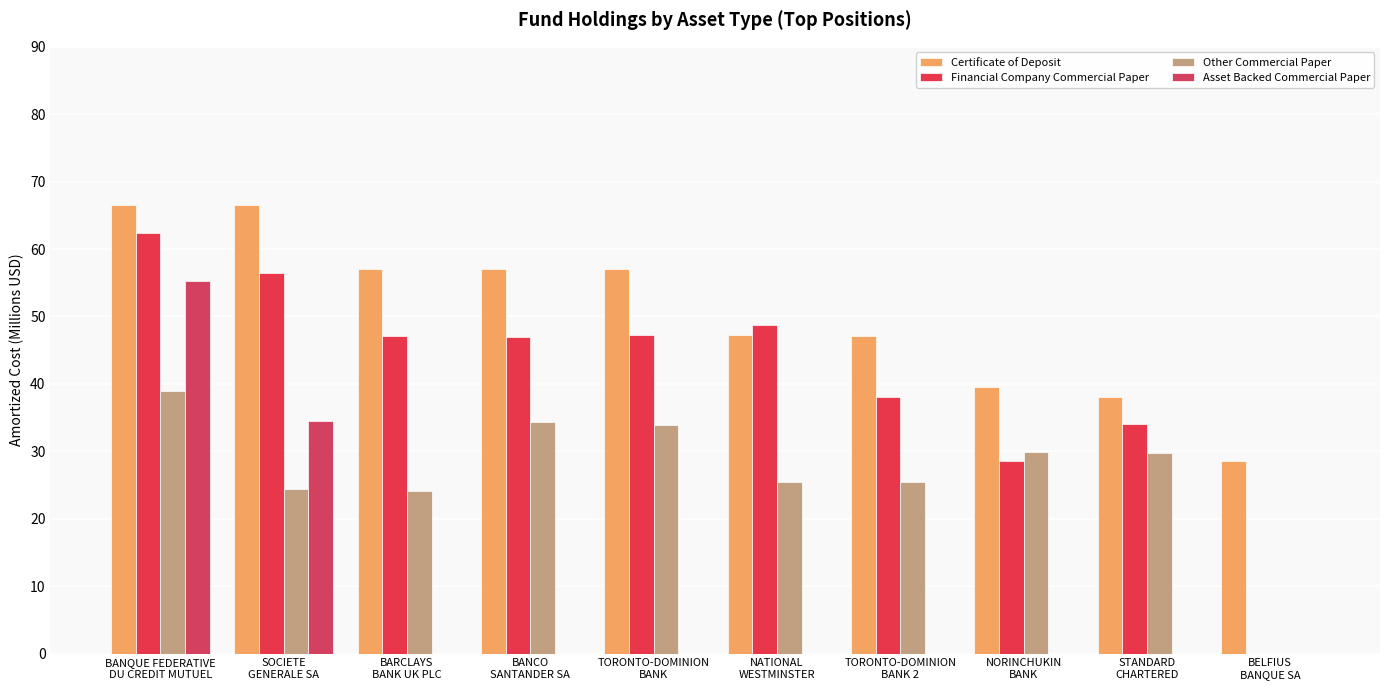

What is the difference between the highest and lowest values at STANDARD
CHARTERED?

38.0